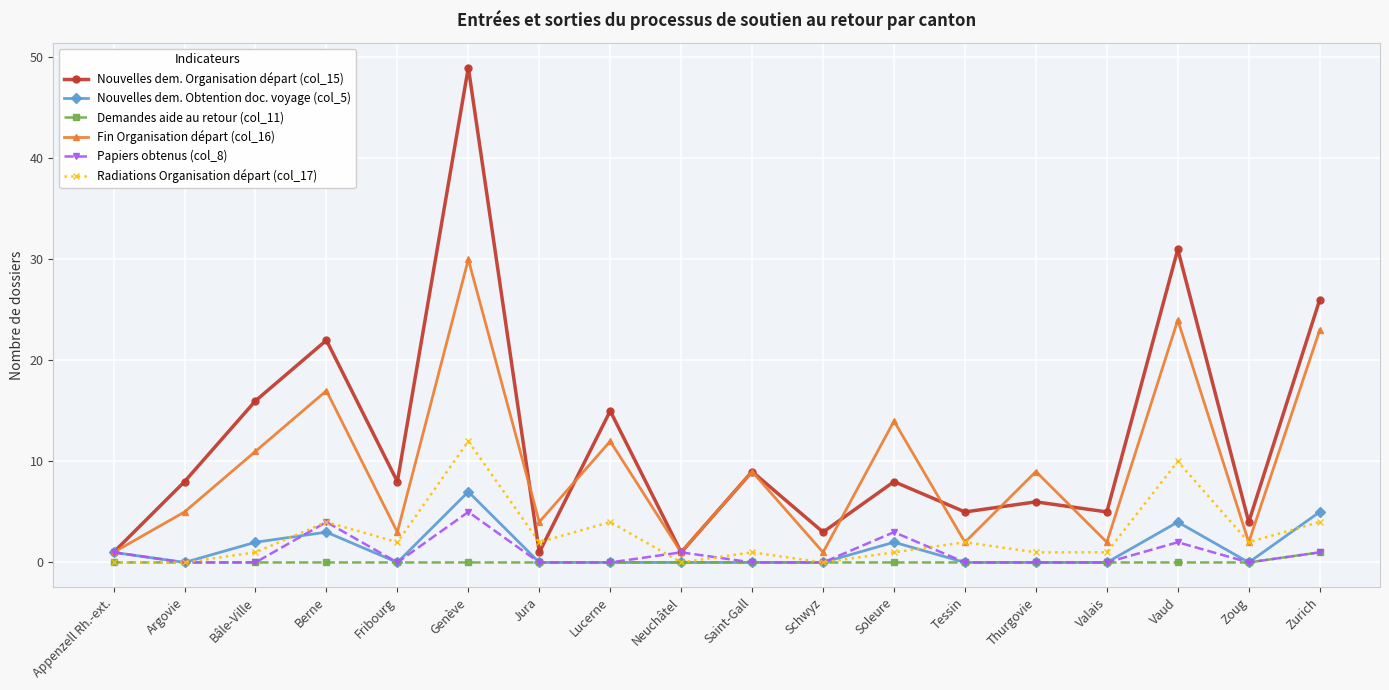

What are all the series names shown in the legend?

Nouvelles dem. Organisation départ (col_15), Nouvelles dem. Obtention doc. voyage (col_5), Demandes aide au retour (col_11), Fin Organisation départ (col_16), Papiers obtenus (col_8), Radiations Organisation départ (col_17)